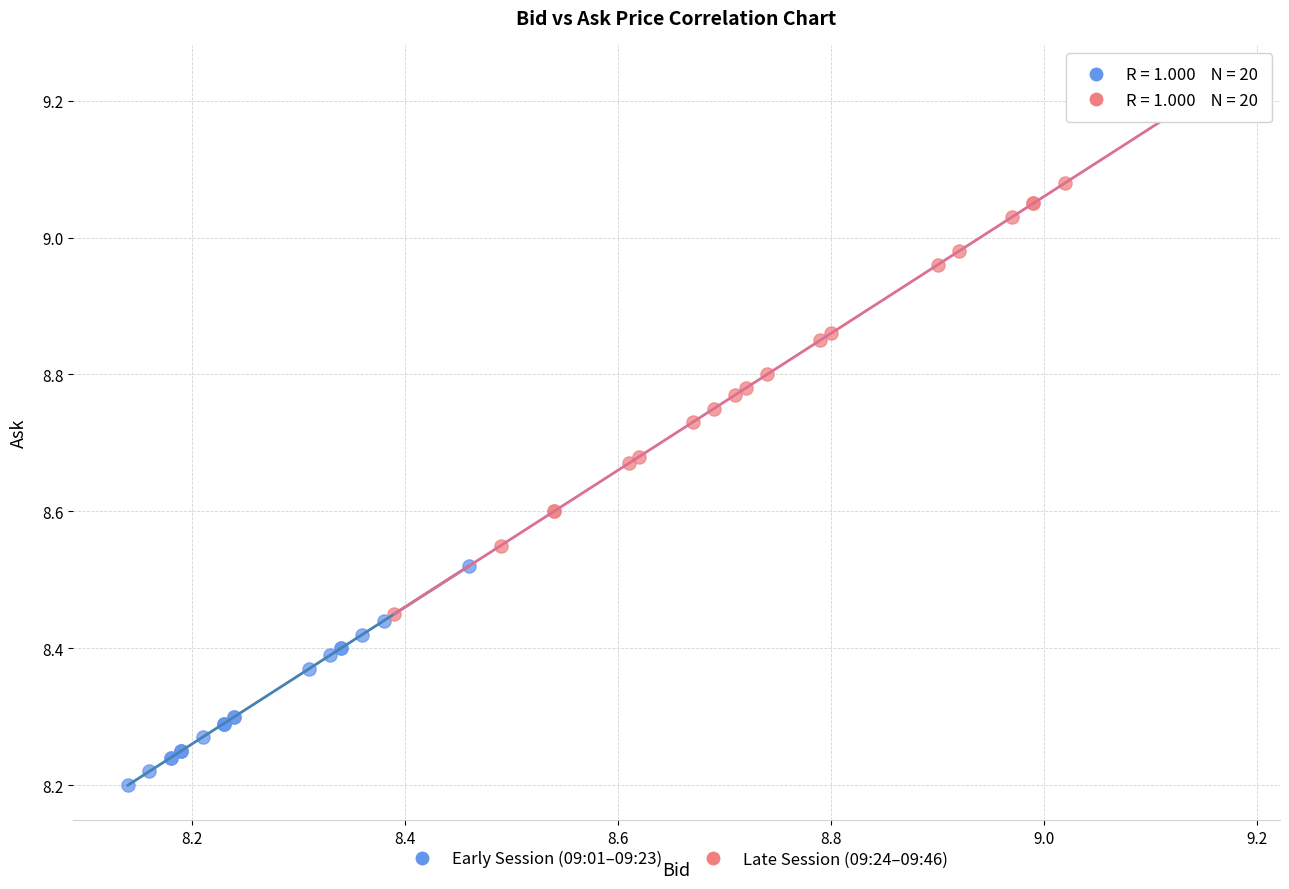

Which series reaches the minimum Y coordinate?

Early Session (09:01–09:23)